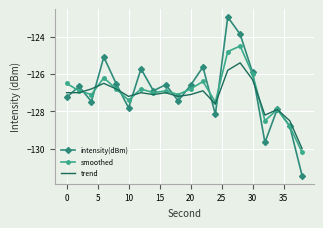

Which series has the largest range (max minus min)?

intensity(dBm)